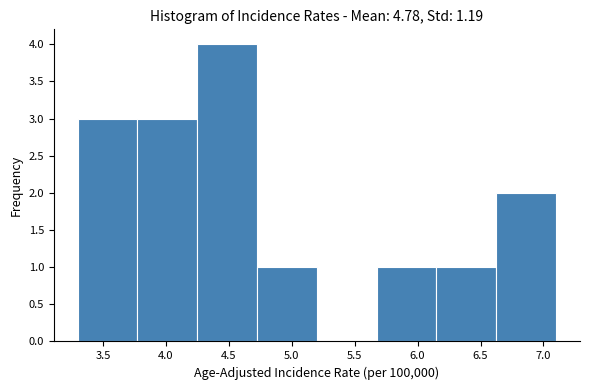

What is the height of the bar covering 3.775 to 4.250 on the x-axis? Neither the bar edges nor the heights are printed on the chart, so give them approximately, as read against the axes.

3